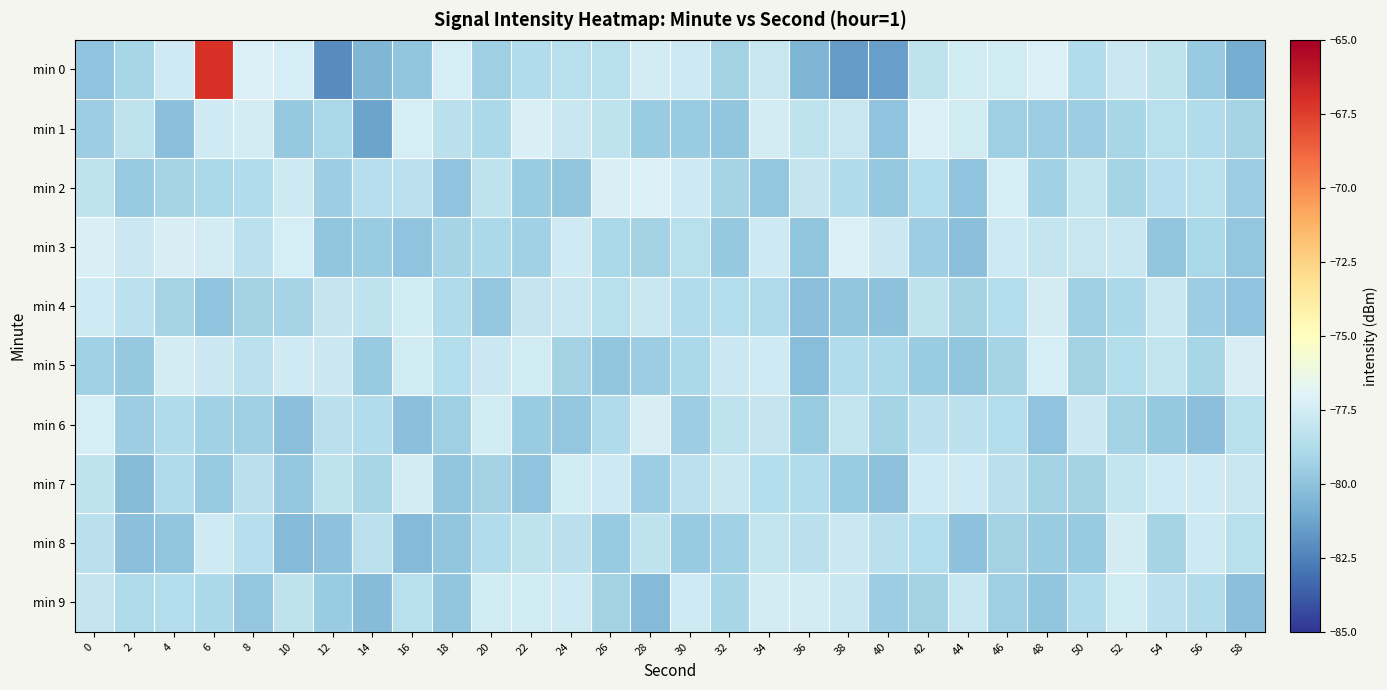

Between 30 and 40, which is larger?

30